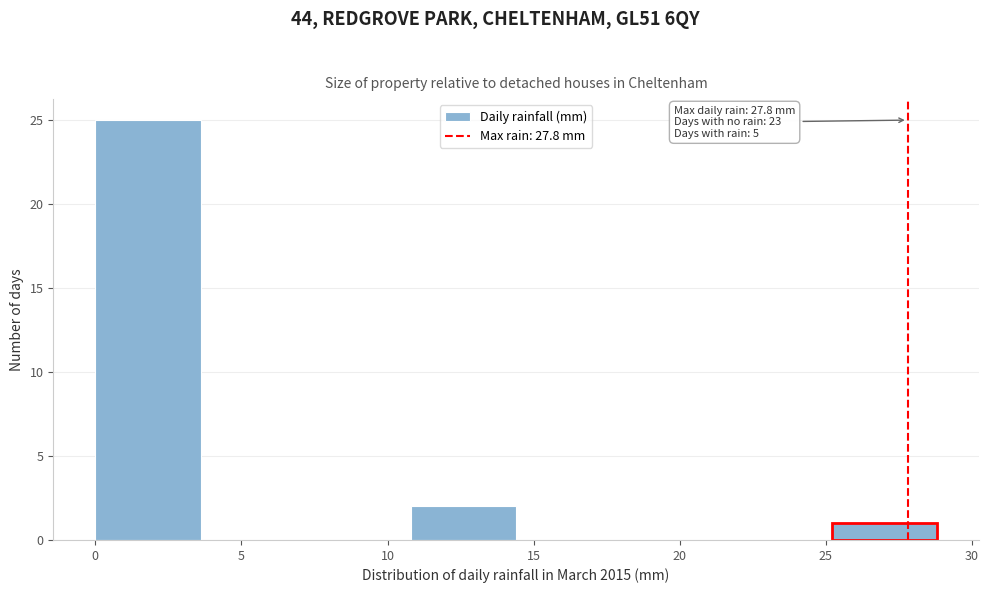

Which range on the x-axis has the tallest bar?

0.0 to 3.6